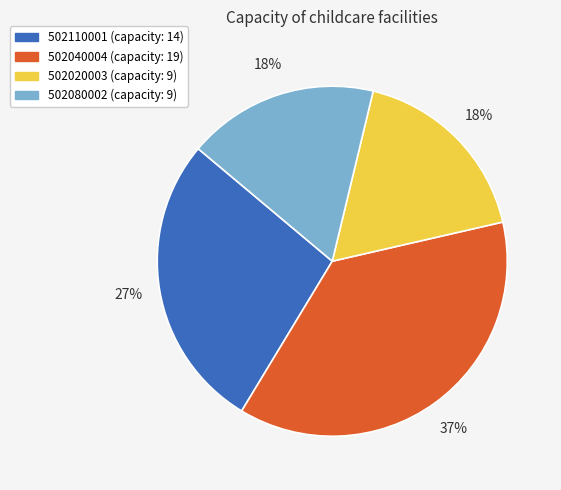

Does 502080002 account for over 50% of the chart?

No